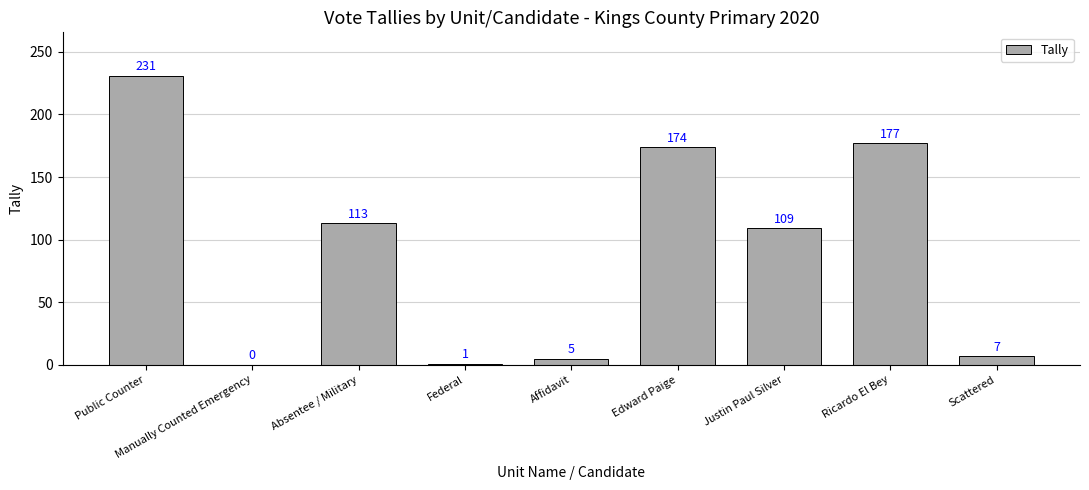

Where does the data first go above 109?

Public Counter